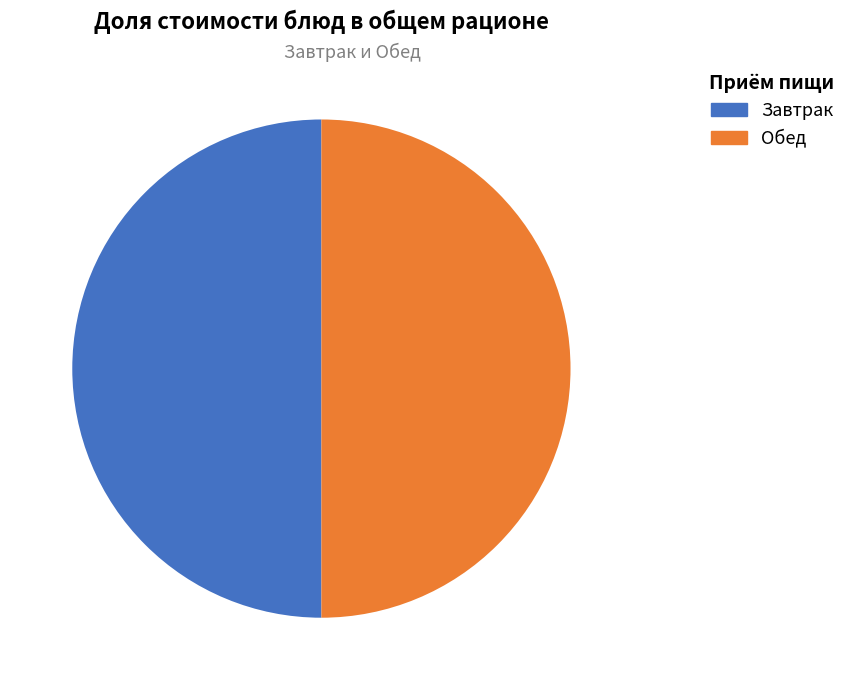

Does any single category account for the majority?

No